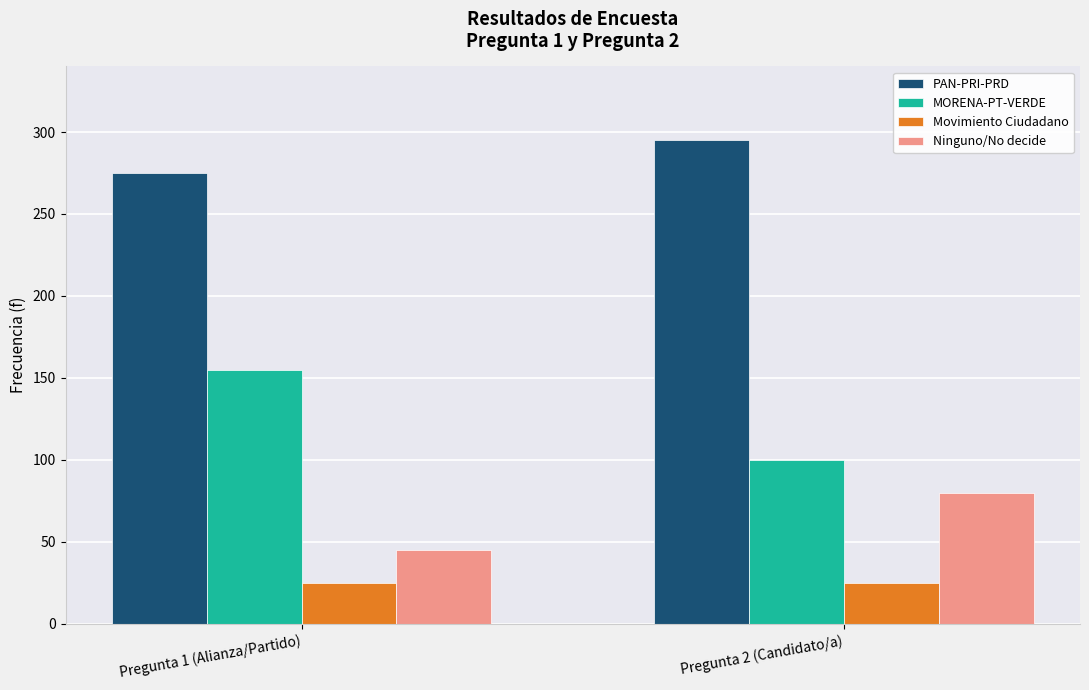

How many series are shown in this chart?

4